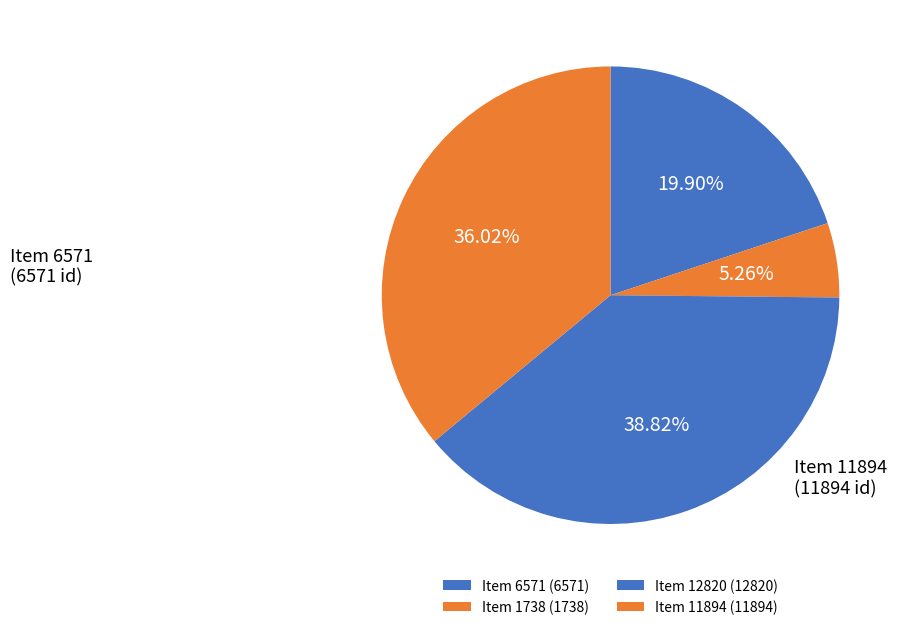

Which category has the smallest portion of the pie?

Item 1738